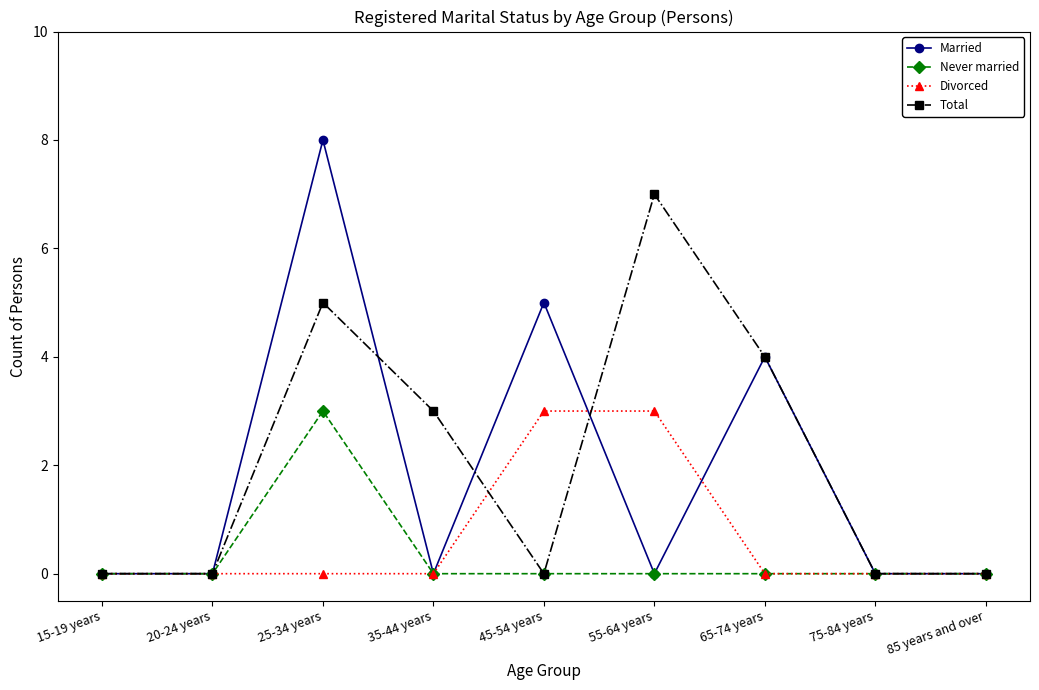

Which series changed the most between 25-34 years and 85 years and over?

Married